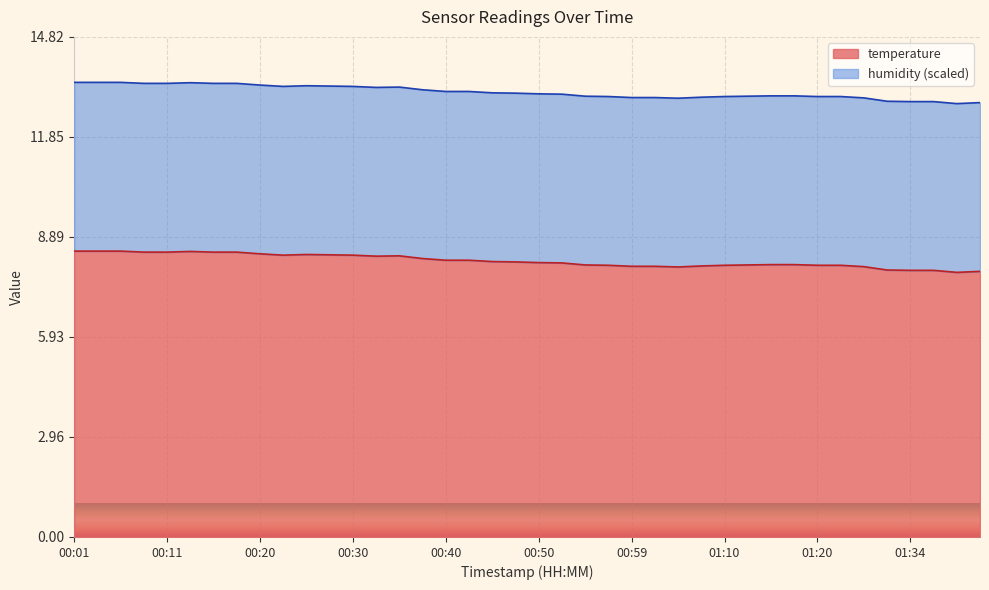

The chart shows a value of 8.1 at 00:57. True or false?

True